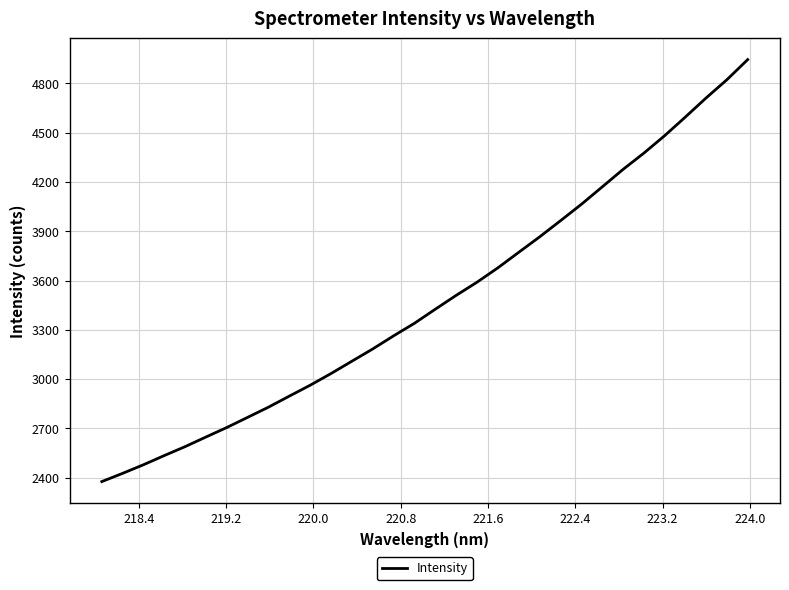

Does the chart display data point markers on the line(s)?

No